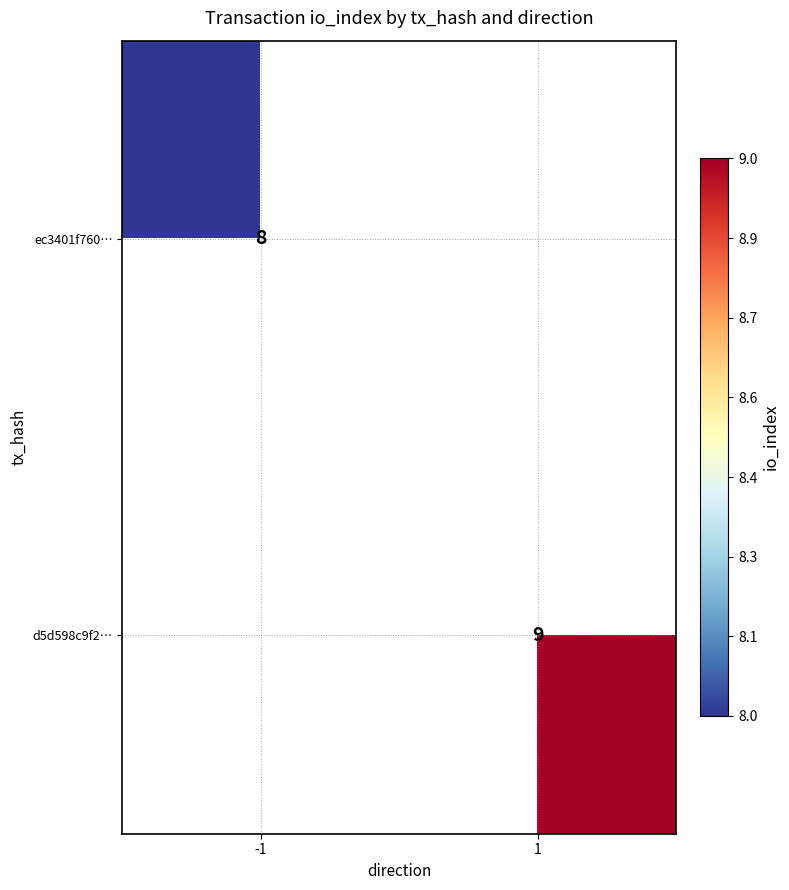

True or false: ec3401f760… has a value of 8 at -1.

True